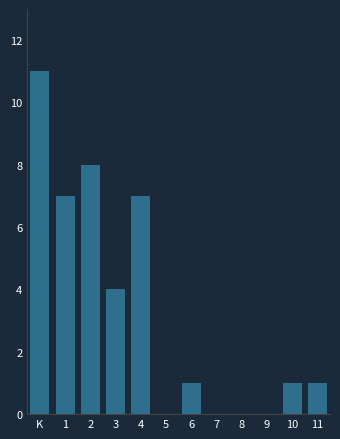

Reading left to right, list all the values displayed in this chart.

K=11	1=7	2=8	3=4	4=7	5=0	6=1	7=0	8=0	9=0	10=1	11=1